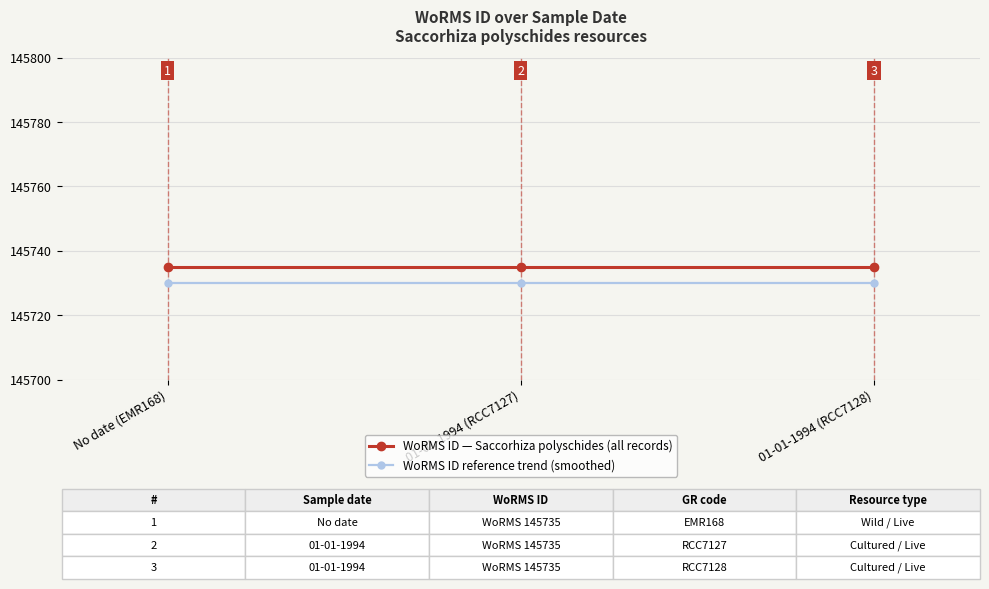

True or false: WoRMS ID reference trend (smoothed) has a value of 248998 at 01-01-1994 (RCC7128).

False